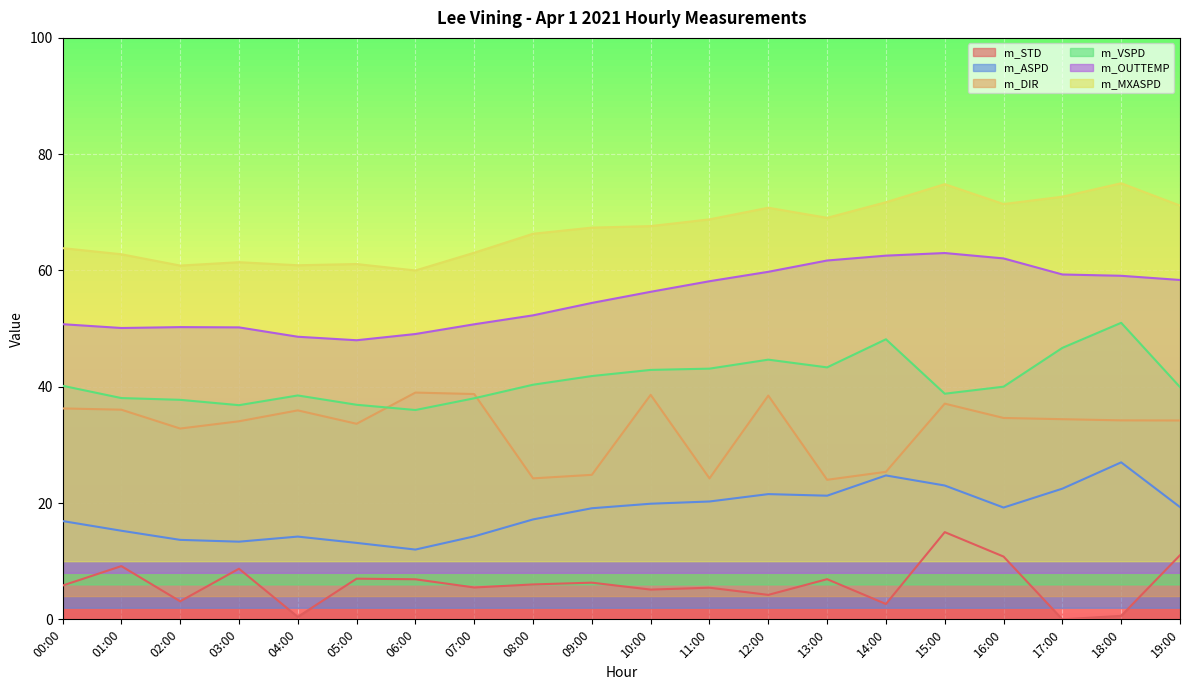

List the labels in order of m_OUTTEMP value, smallest first.

05:00, 04:00, 06:00, 01:00, 03:00, 02:00, 07:00, 00:00, 08:00, 09:00, 10:00, 11:00, 19:00, 18:00, 17:00, 12:00, 13:00, 16:00, 14:00, 15:00